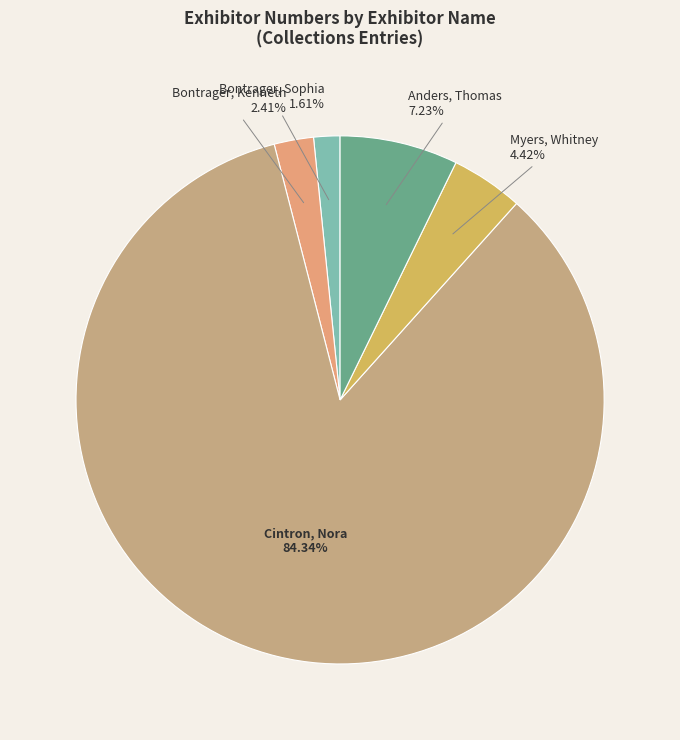

Is there any slice that represents more than half of the pie?

Yes